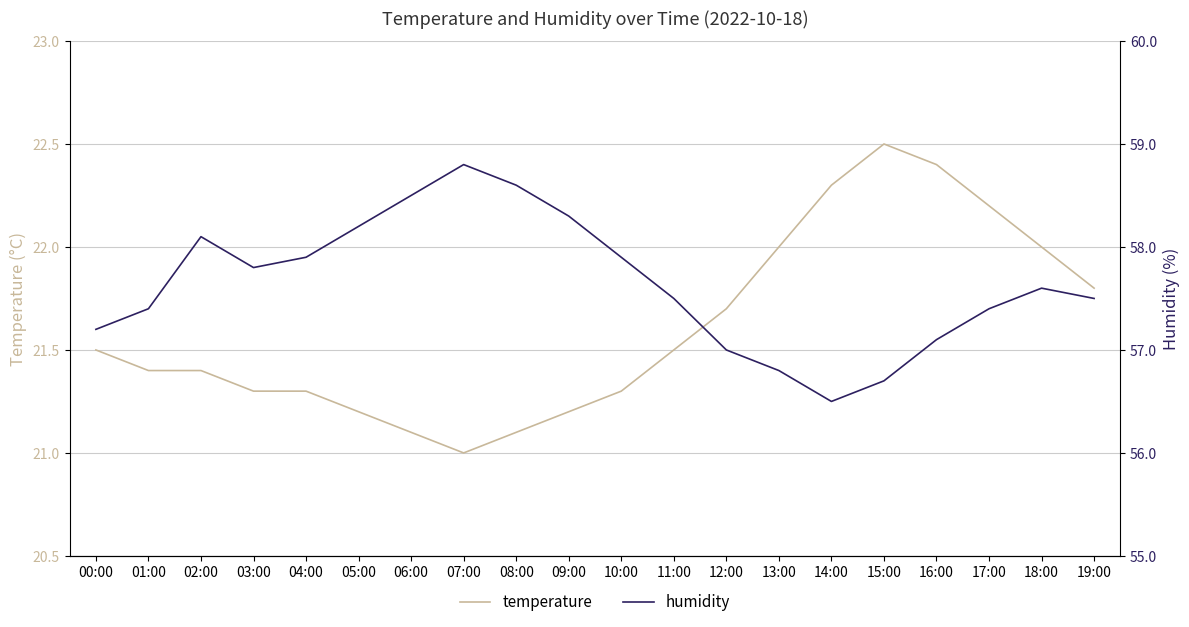

How many interior local peaks does the humidity series have?

3